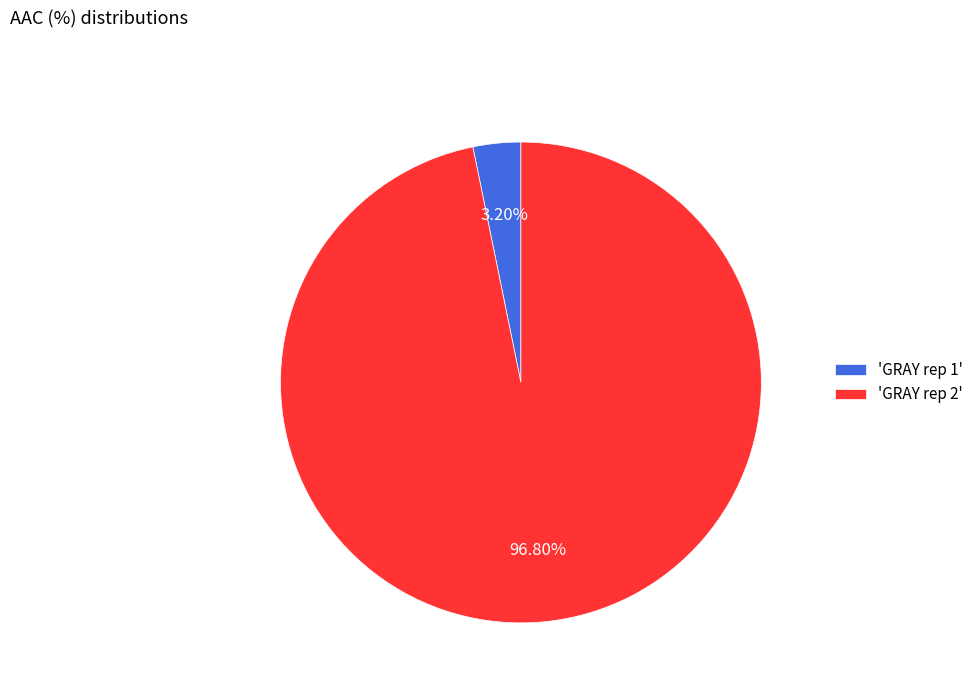

Which category has the biggest portion of the pie?

'GRAY rep 2'